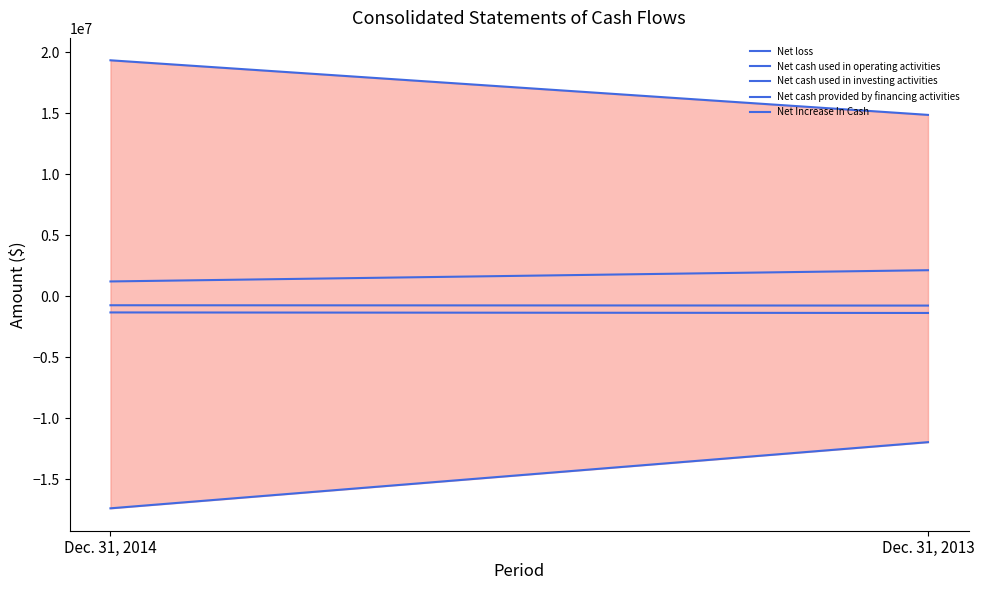

What is the difference between the Net Increase In Cash values at Dec. 31, 2014 and Dec. 31, 2013?

920021